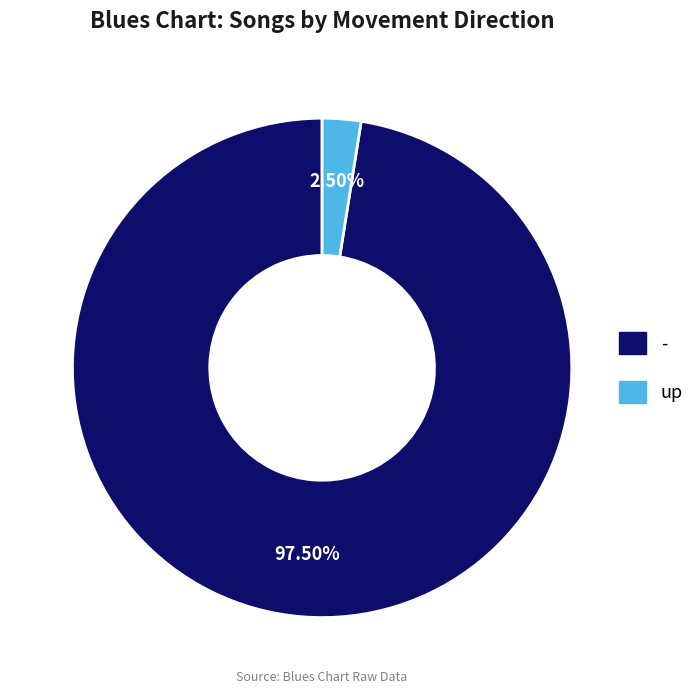

Is - the majority of the pie?

Yes